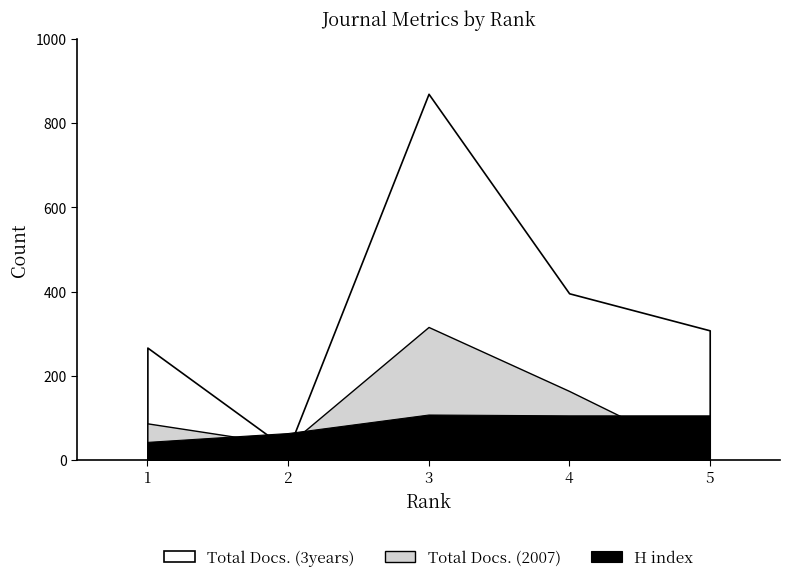

At which category does H index reach its first local peak?

3